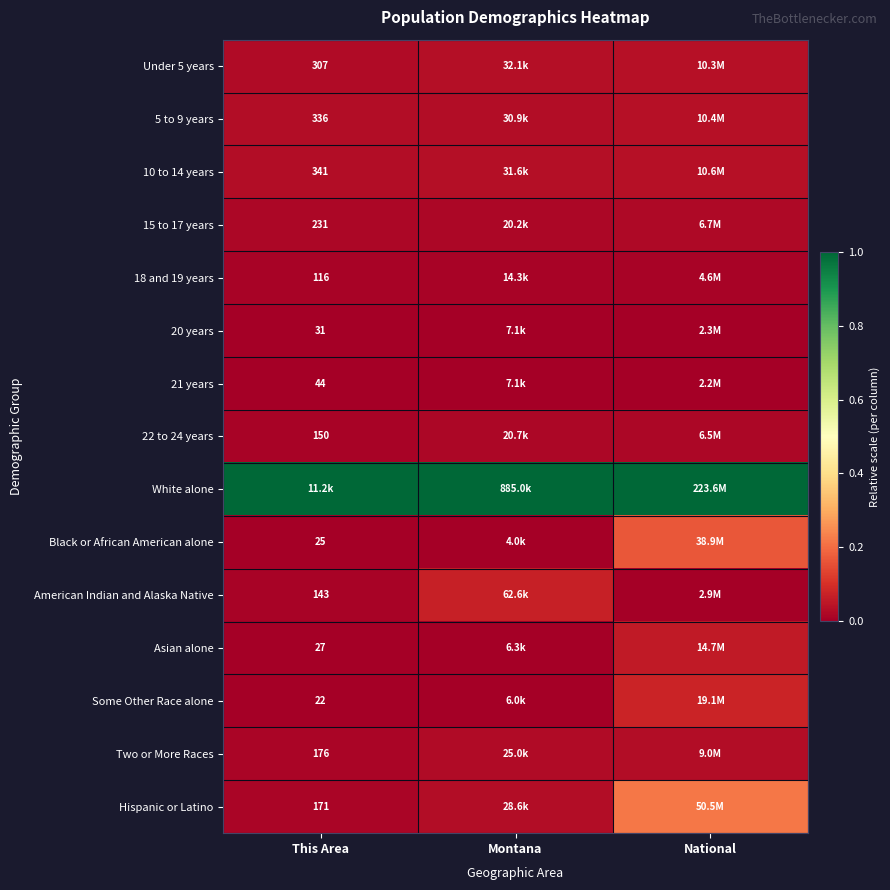

Count the number of data series in this chart.

15